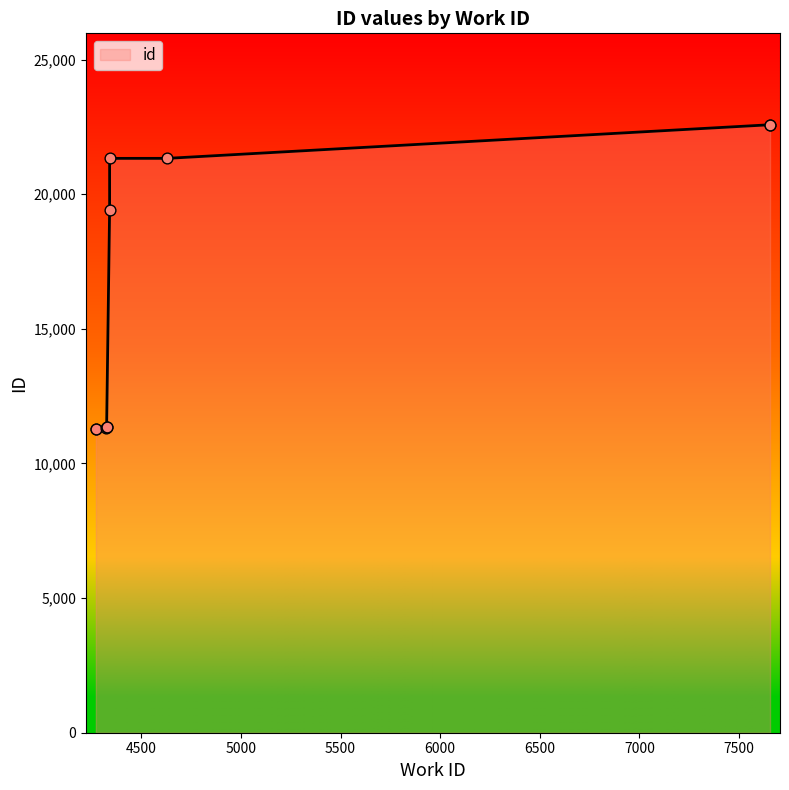

Between 4341 and 4272, which is larger?

4341